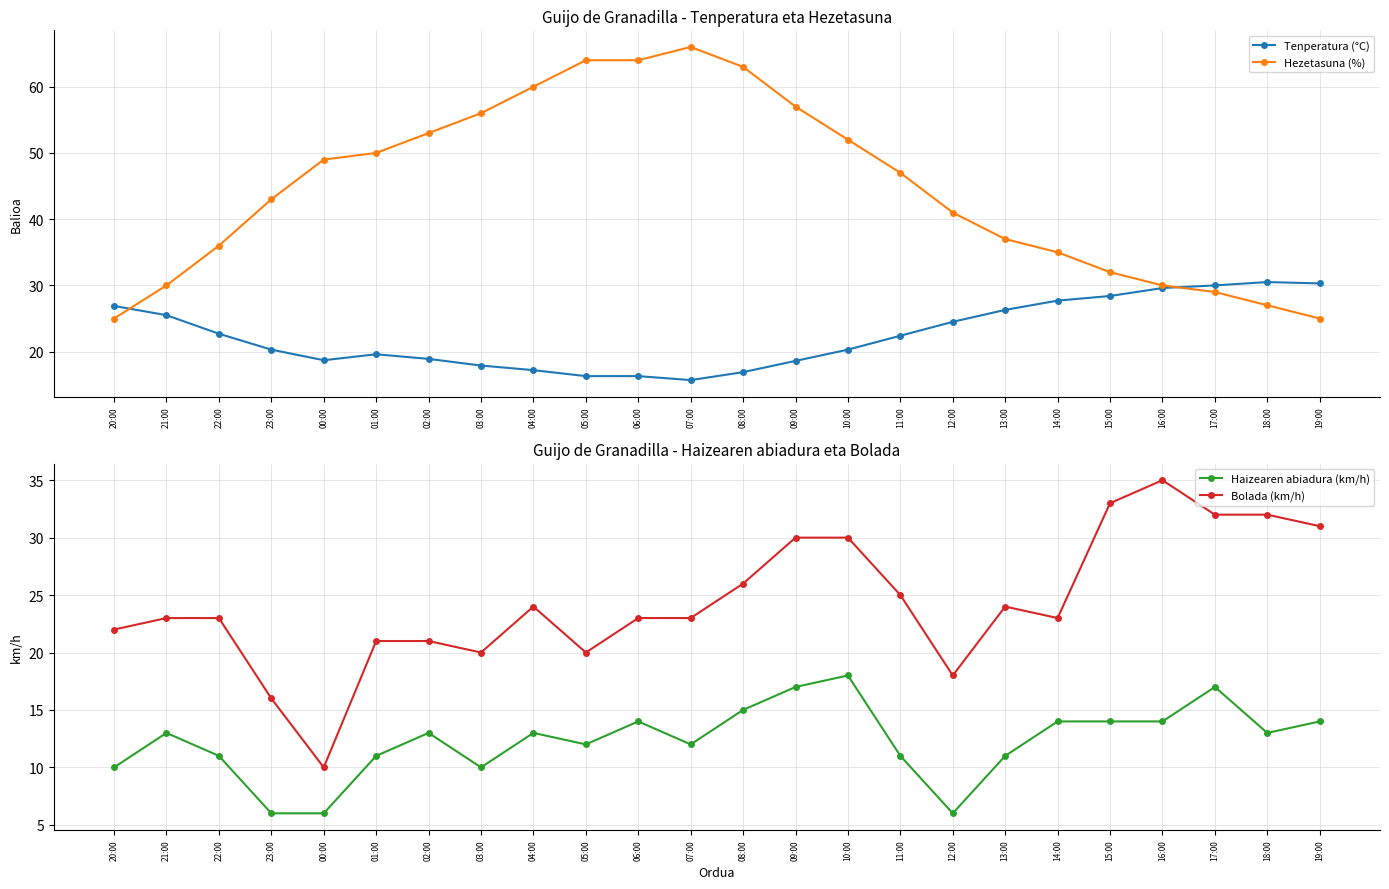

What is the total value across all series at 01:00?

101.6